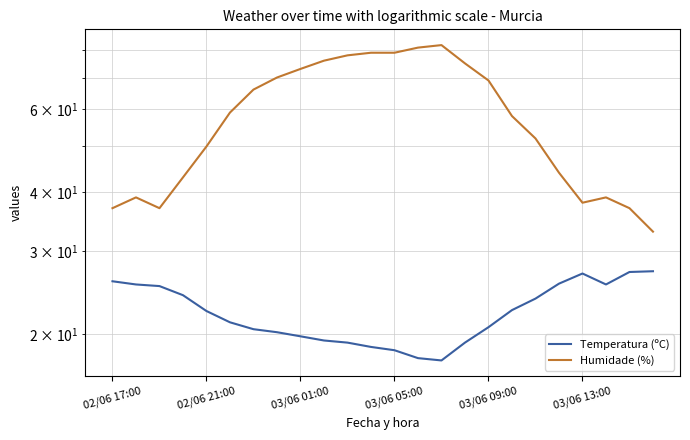

Is it true that Humidade (%) equals 70.0 at 7?

True